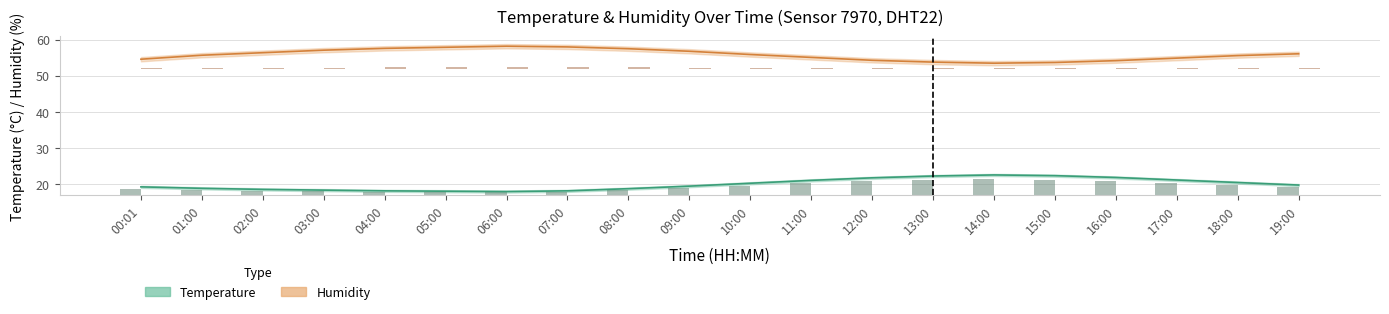

The hum_lower series shows 0.2 at 15:00. True or false?

False